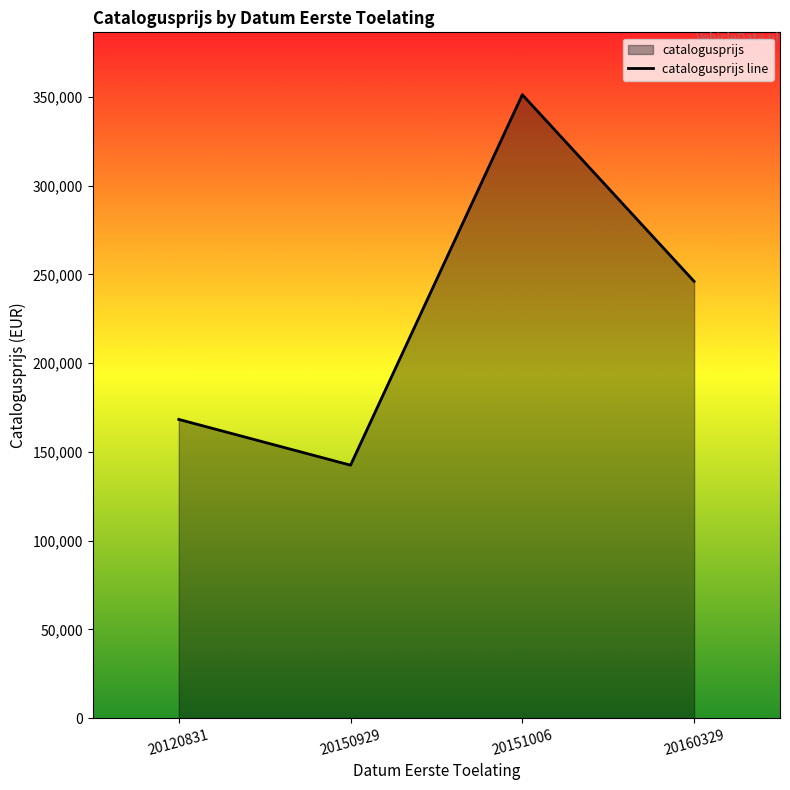

What is the maximum value shown in the chart?

351206